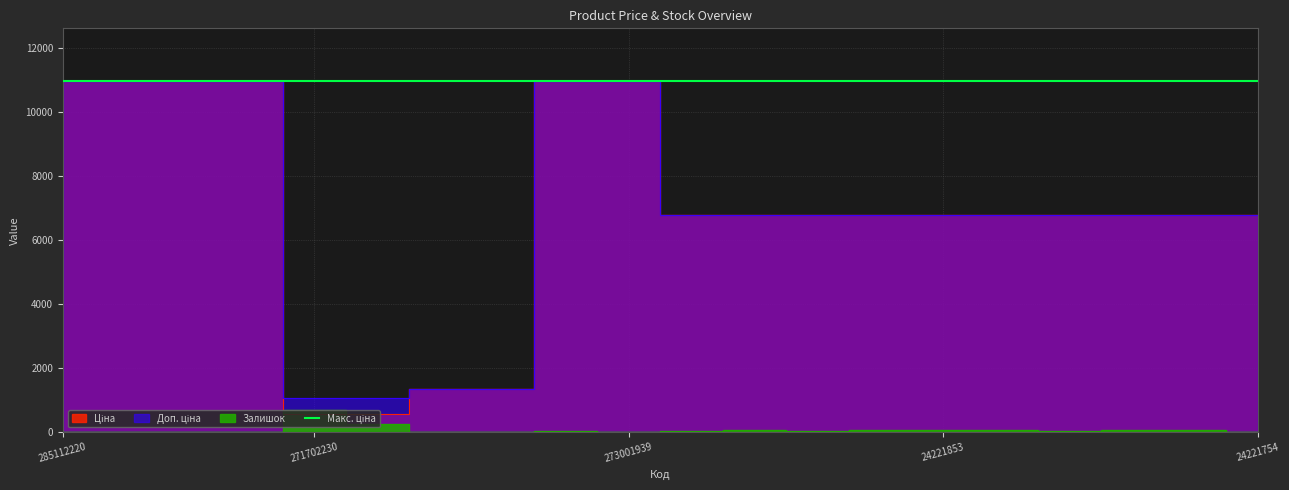

What is the label of the 7th point from the left?

24221099